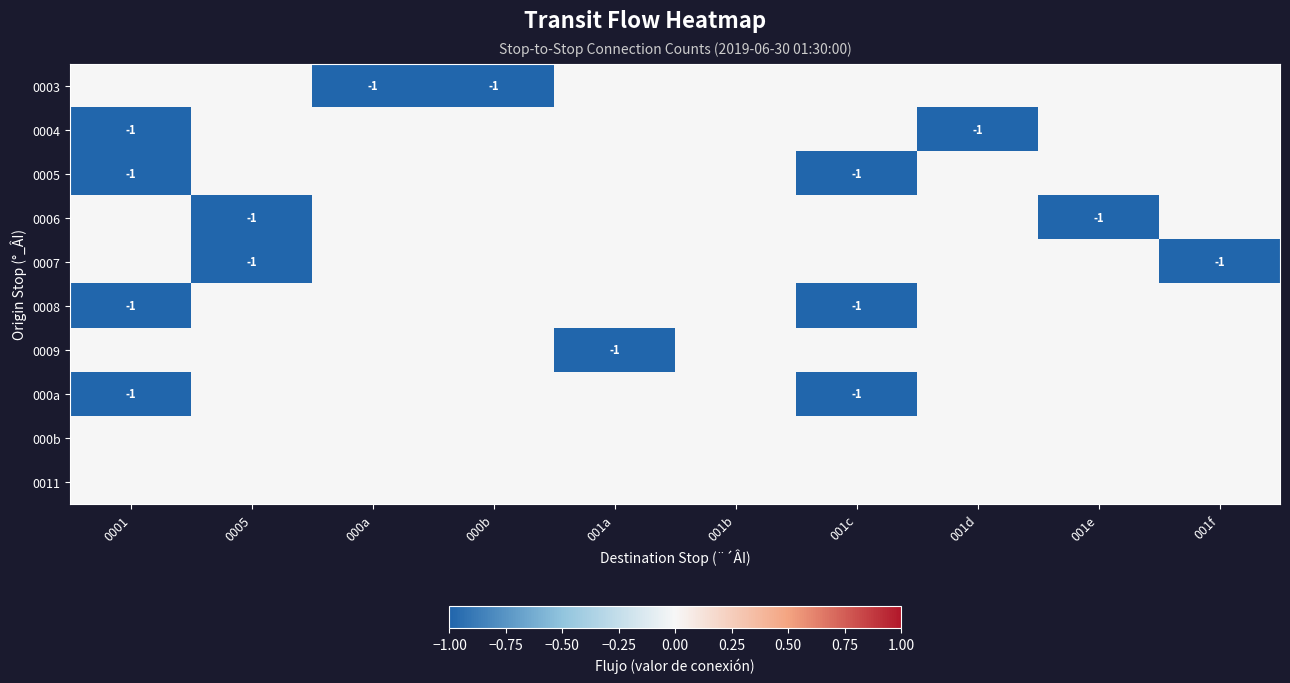

What is the sum of the 0009 values at 001a and 0005?

-1